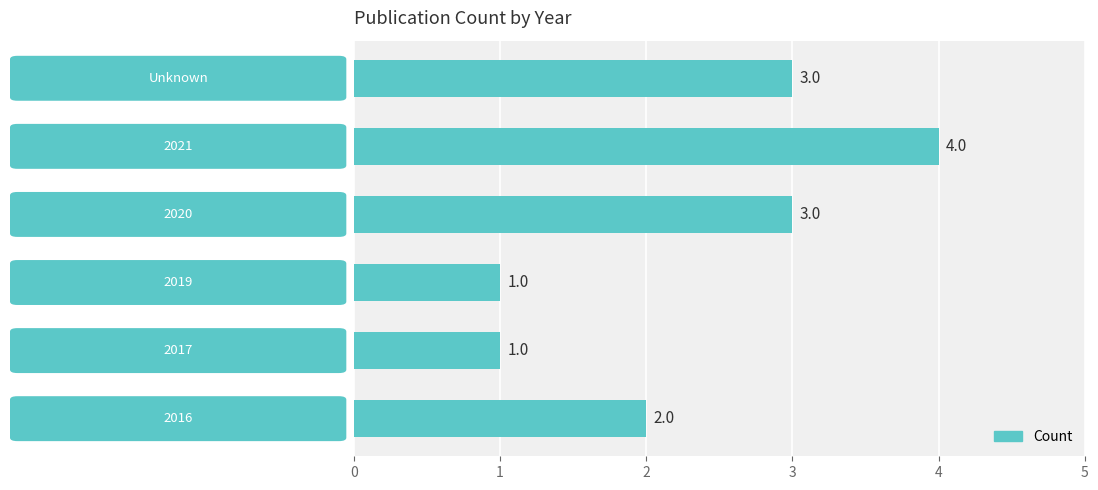

Reading bottom to top, transcribe all the data shown in this chart.

2	1	1	3	4	3